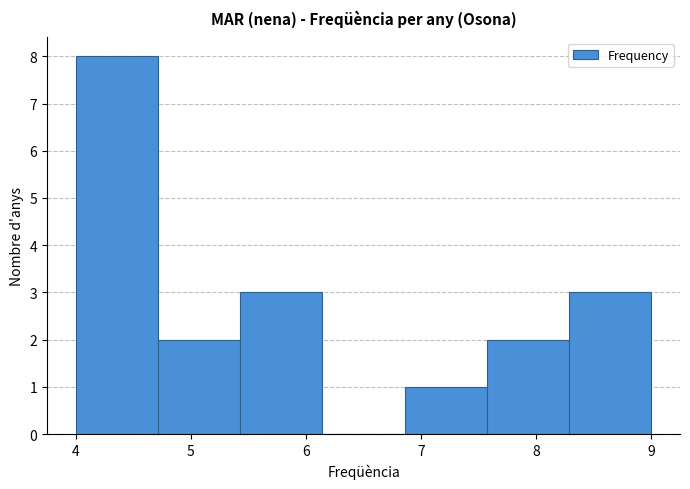

Reading left to right, list every bar in this chart as the range it spans on the x-axis followed by its height. Neither the bar edges nor the heights are printed on the chart, so give them approximately, as read against the axes.

4.0 to 4.7: 8
4.7 to 5.4: 2
5.4 to 6.1: 3
6.1 to 6.9: 0
6.9 to 7.6: 1
7.6 to 8.3: 2
8.3 to 9.0: 3